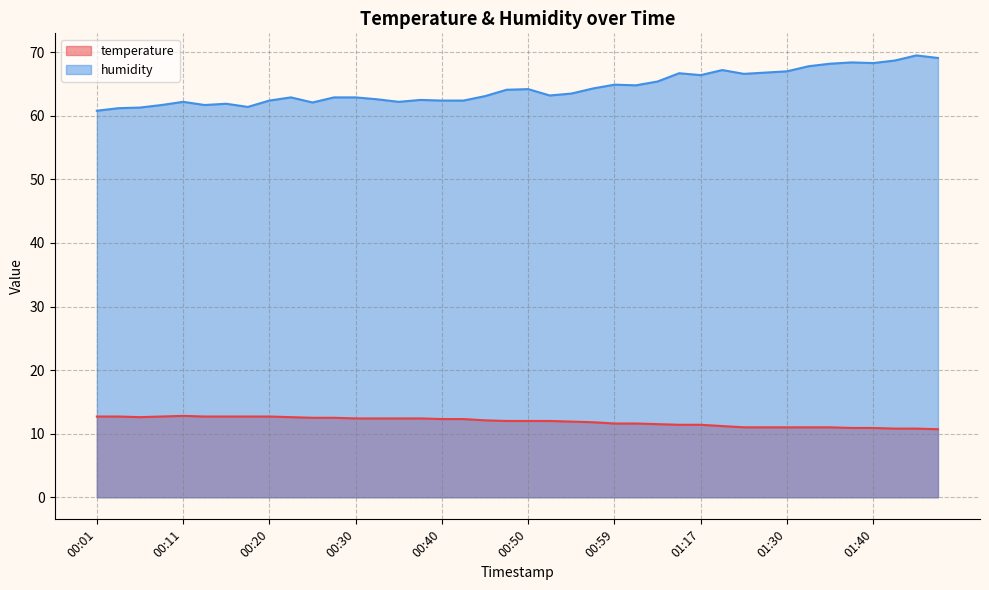

Where is the first local minimum for humidity?

00:13